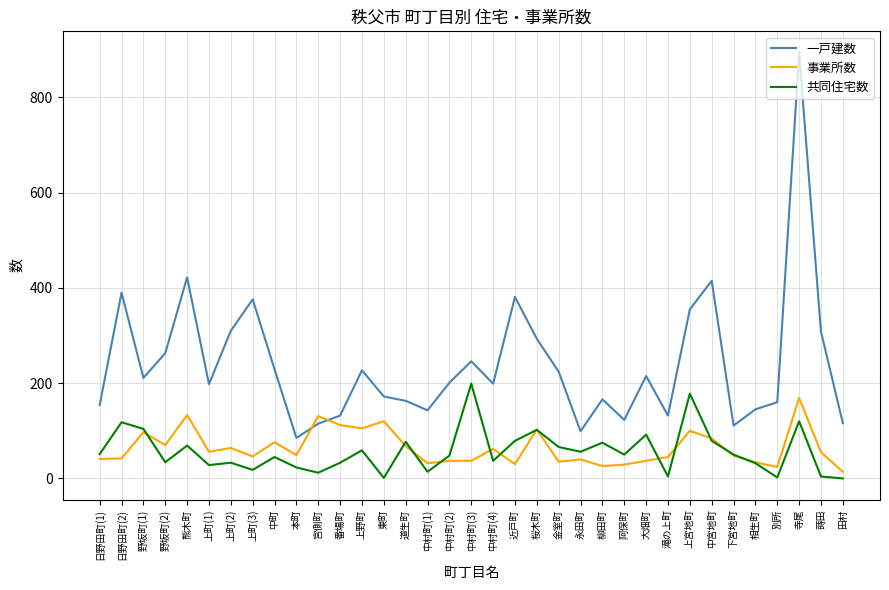

Is this an area chart (filled region under the line)?

No